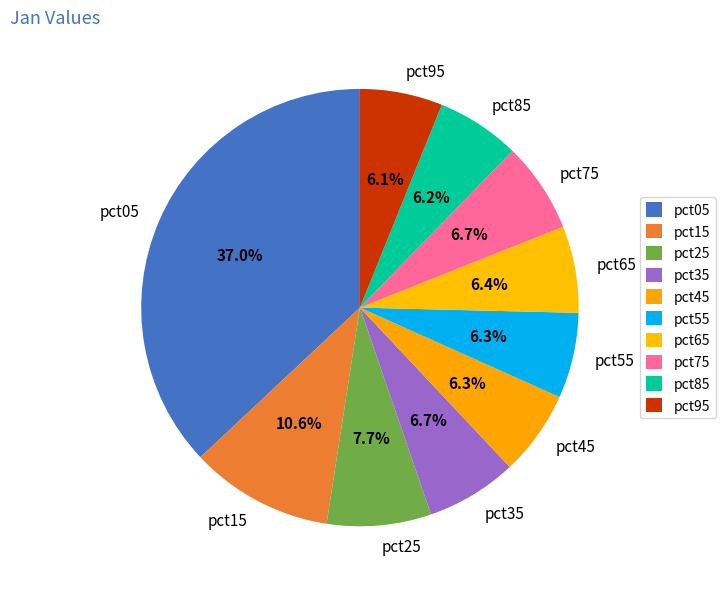

How many segments does this pie chart have?

10